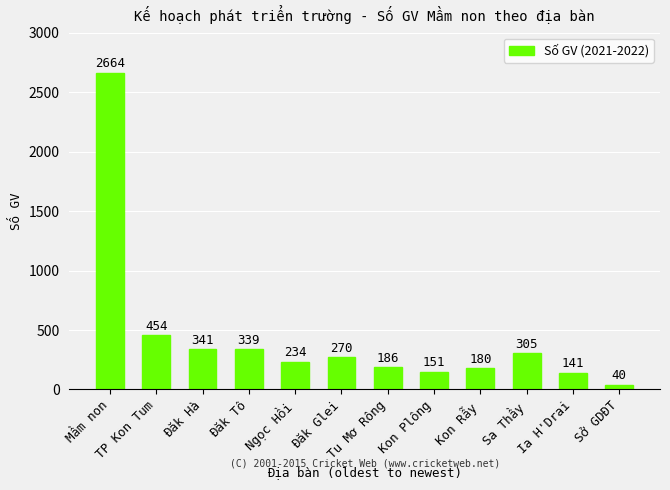

What is the difference between the second highest and minimum values?

414.0